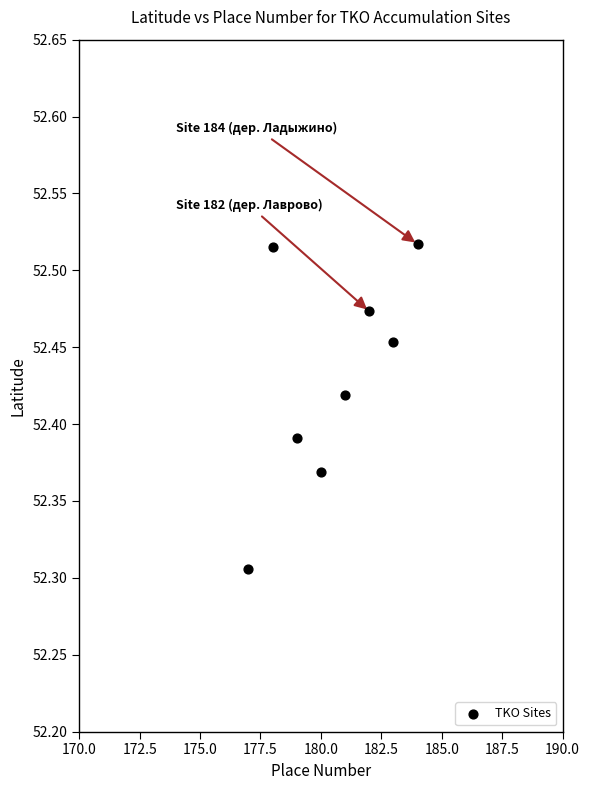

What is the average X value?

180.5